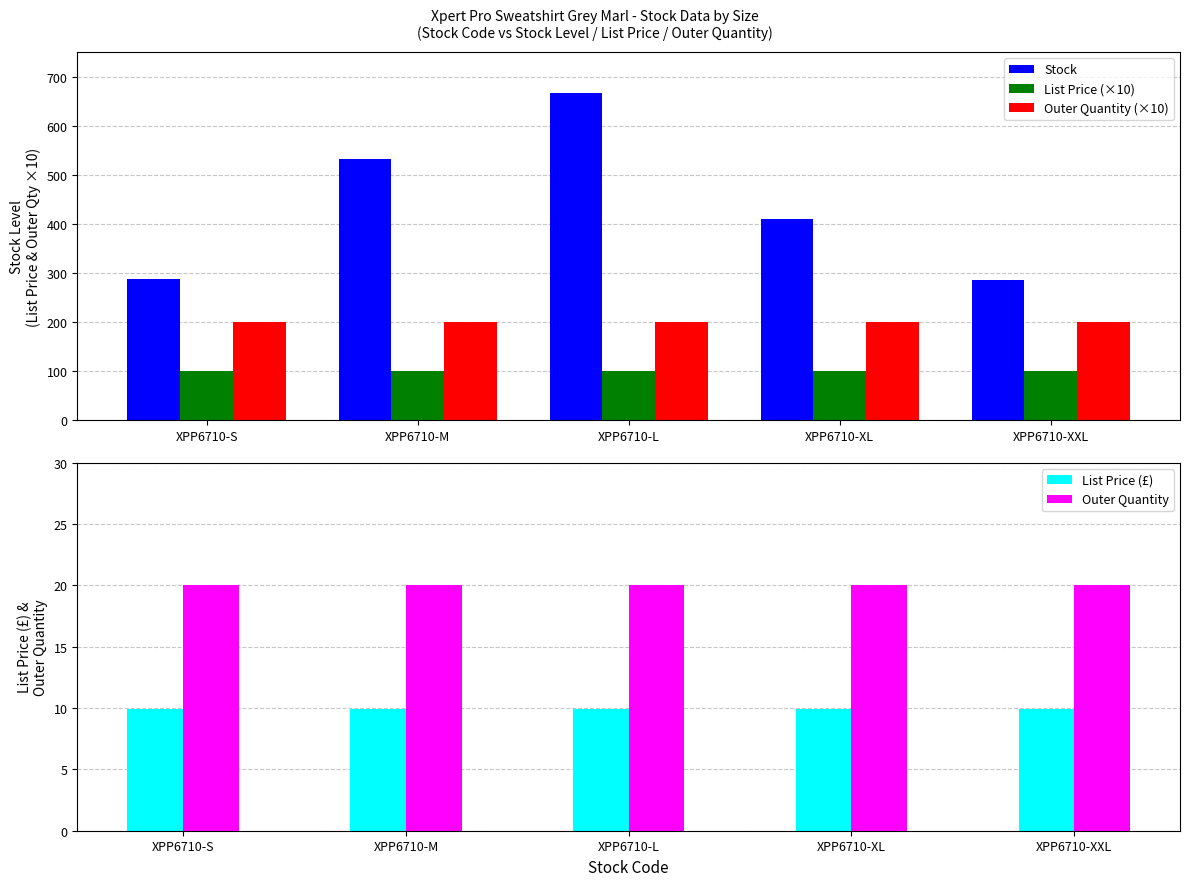

How many series are shown in this chart?

5